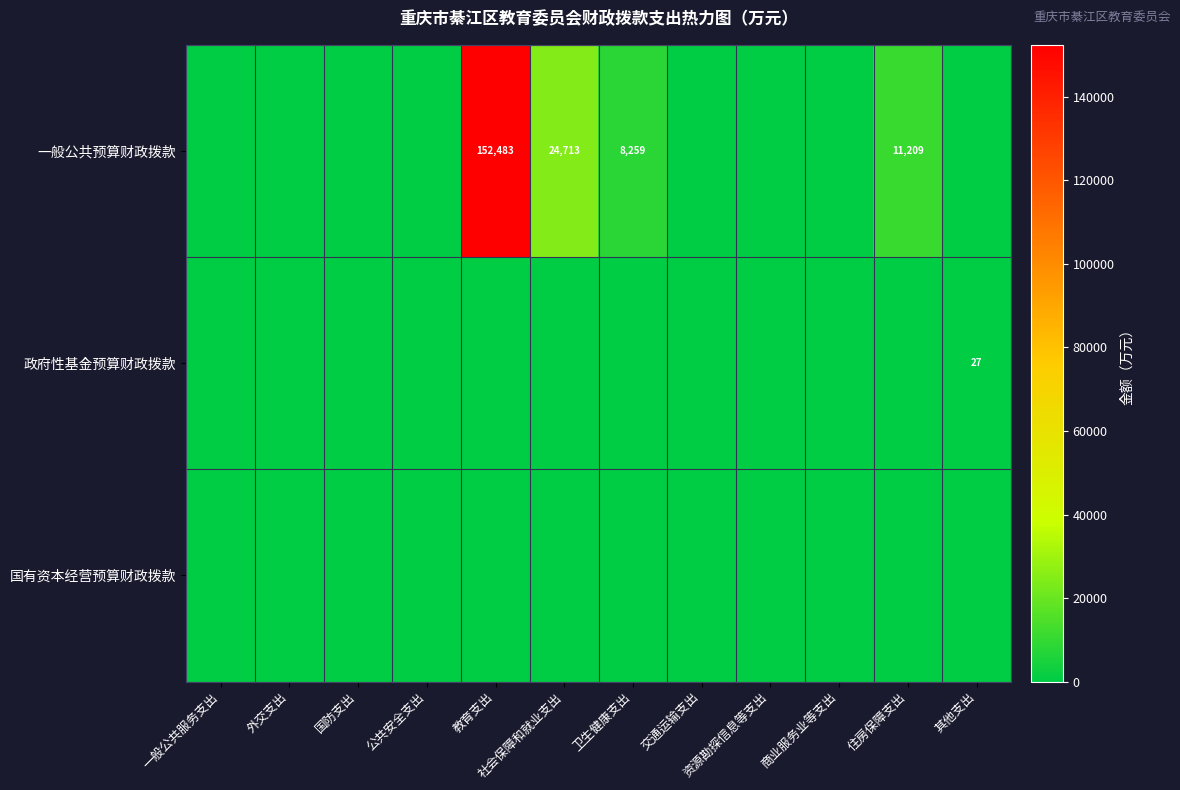

What is the sum of the 一般公共预算财政拨款 values at 社会保障和就业支出 and 卫生健康支出?

32972